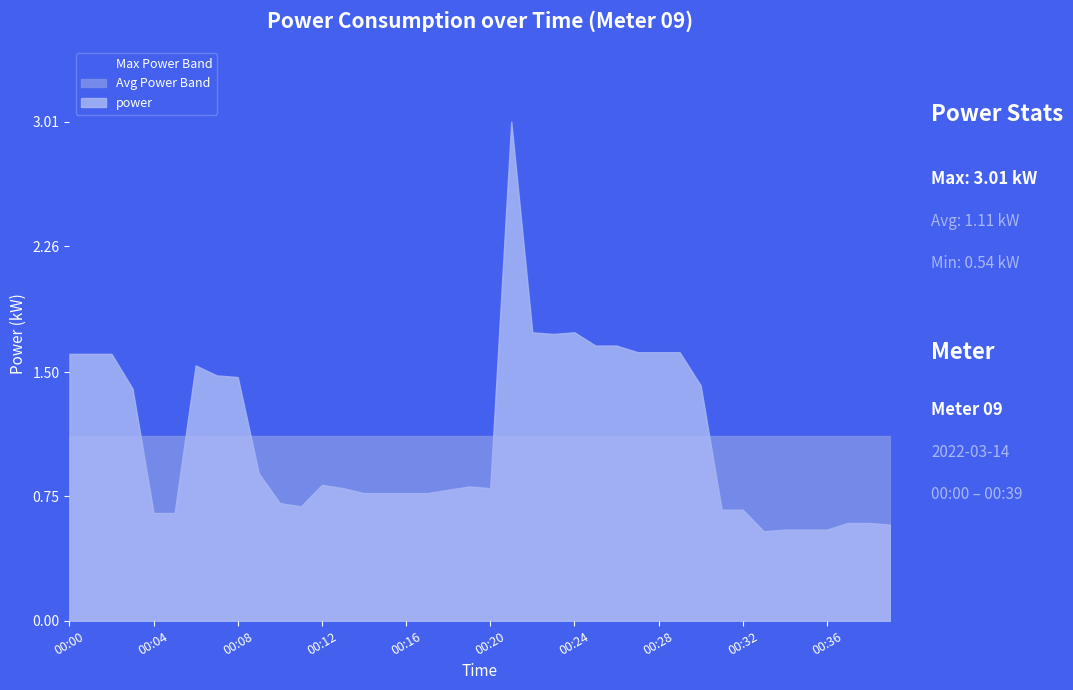

True or false: the data shows 0.8 at 00:12.

True